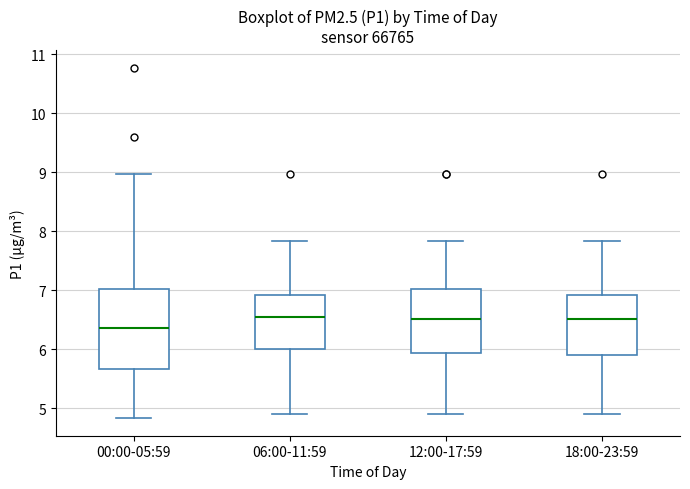

Where is the upper edge of the box for 06:00-11:59 on the y-axis? The values are not printed on the chart, so give them approximately, as read against the axis.

6.9